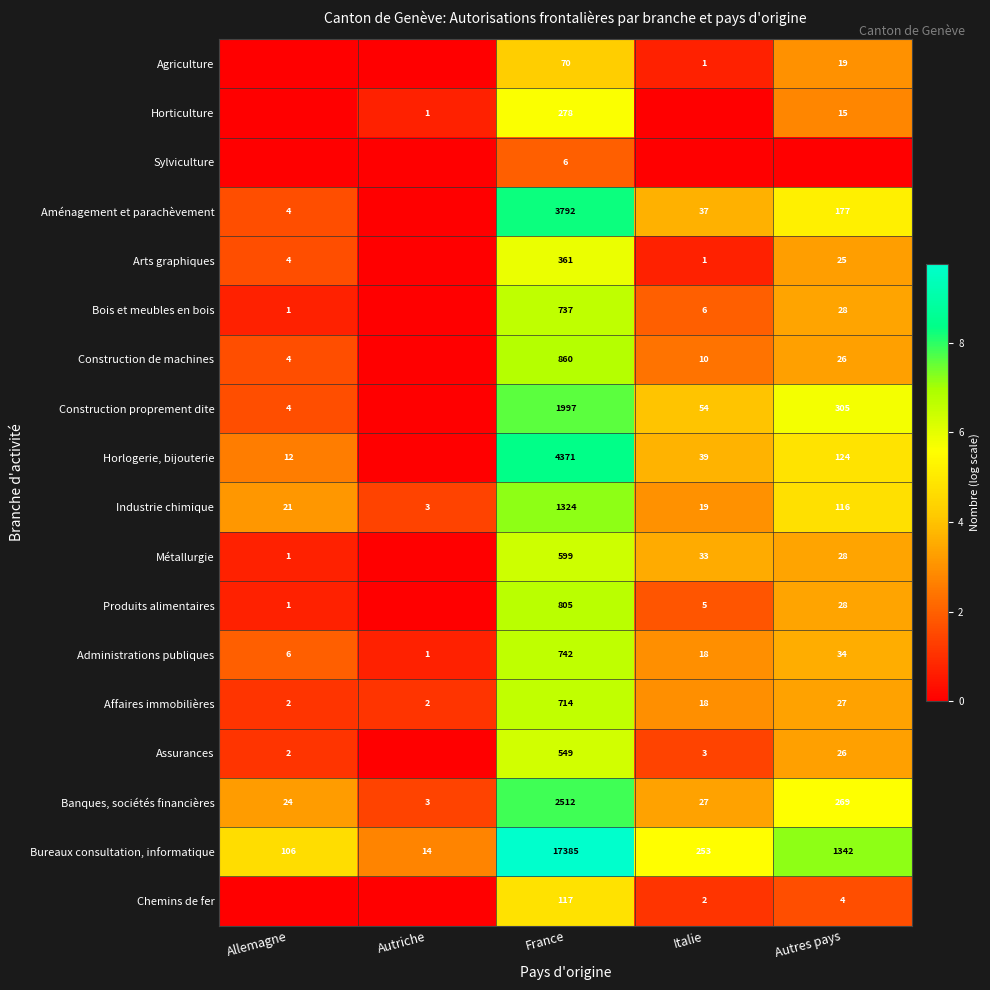

At how many categories does at least one series exceed 0?

5